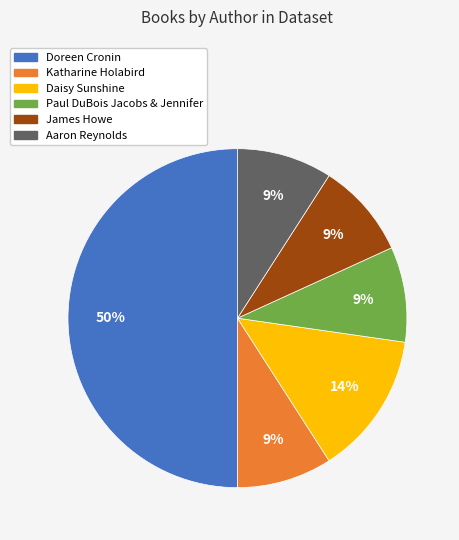

To the nearest percent, what portion does Daisy Sunshine represent?

14%